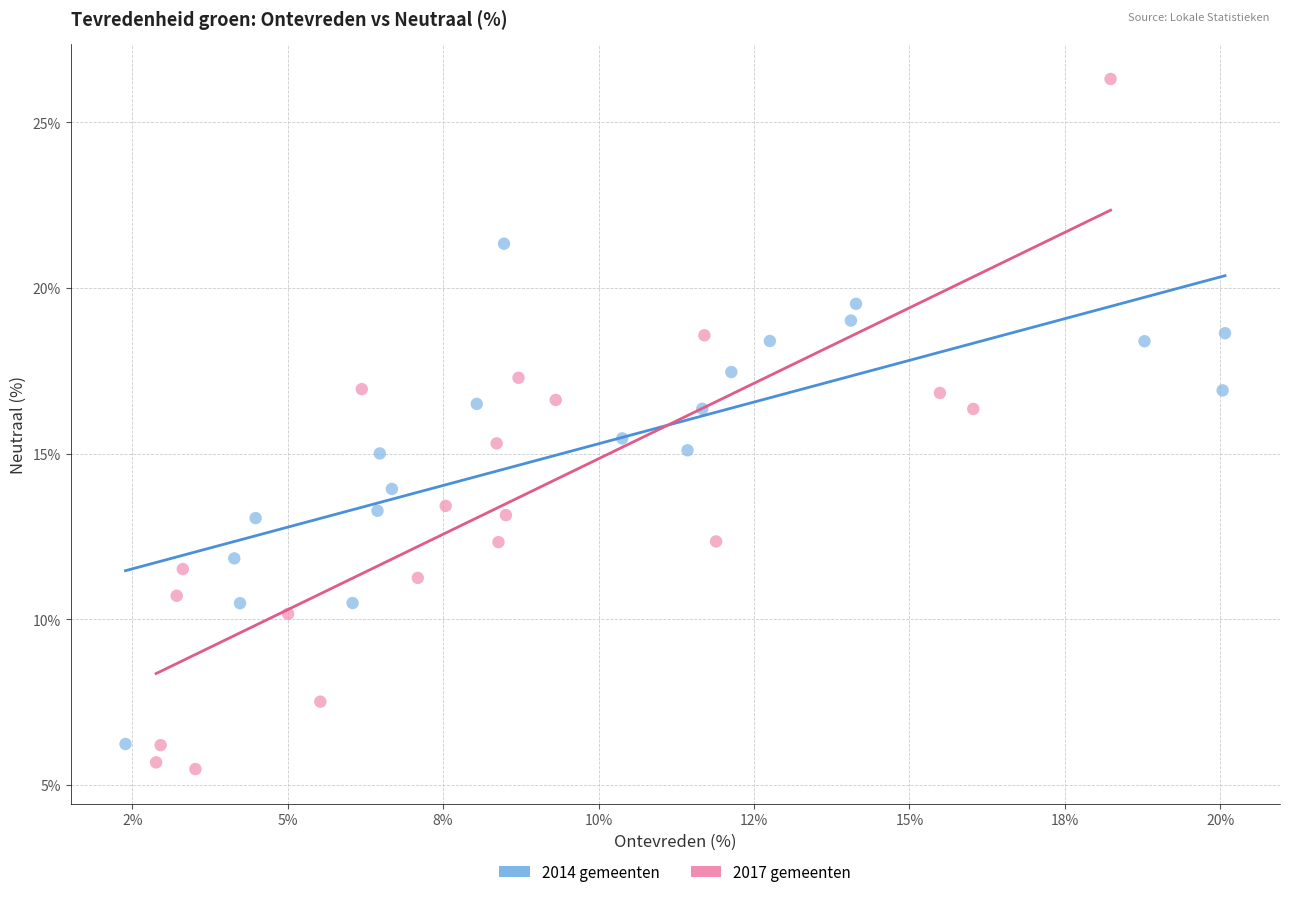

Which series has the widest spread of Y values?

2017 gemeenten